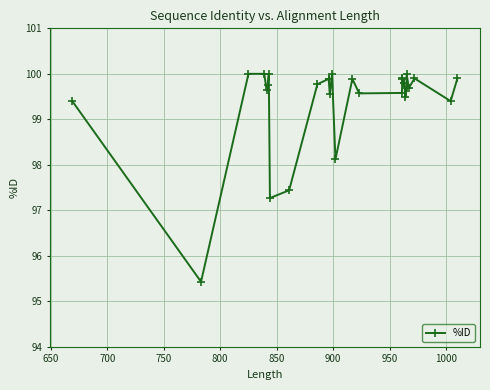

True or false: there are more than 0 points higher than both neighbors.

True